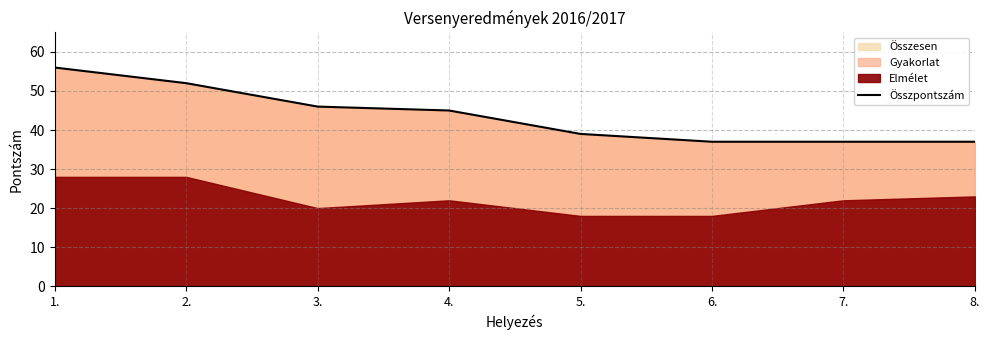

The chart shows a value of 39 at 5.. True or false?

True